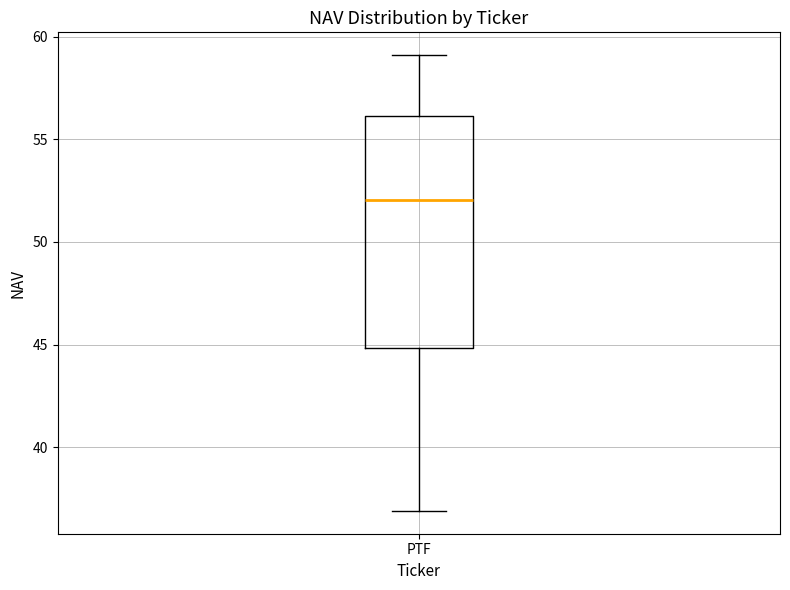

Where does the lower whisker of the box for PTF end on the y-axis? The values are not printed on the chart, so give them approximately, as read against the axis.

37